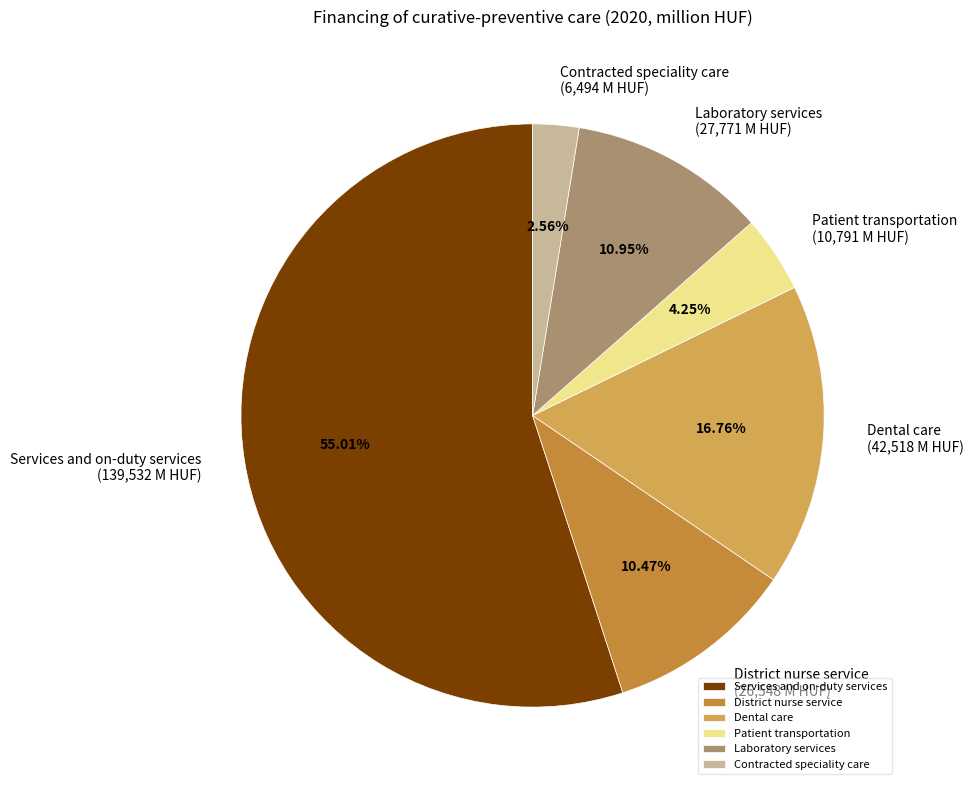

To the nearest percent, what percentage of the pie is District nurse service?

10%